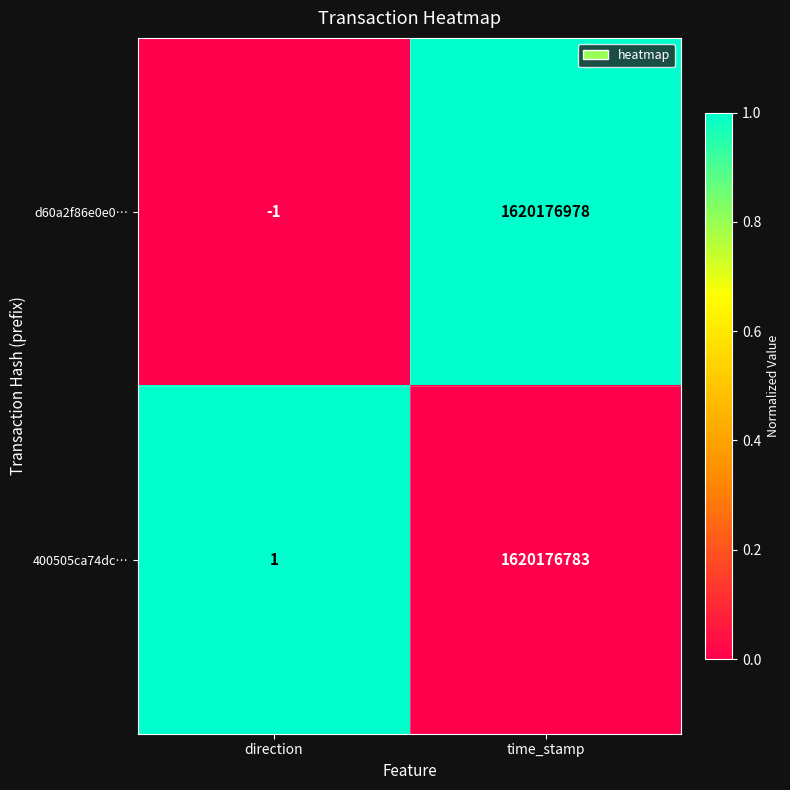

Which series has the largest total across all categories?

d60a2f86e0e0…